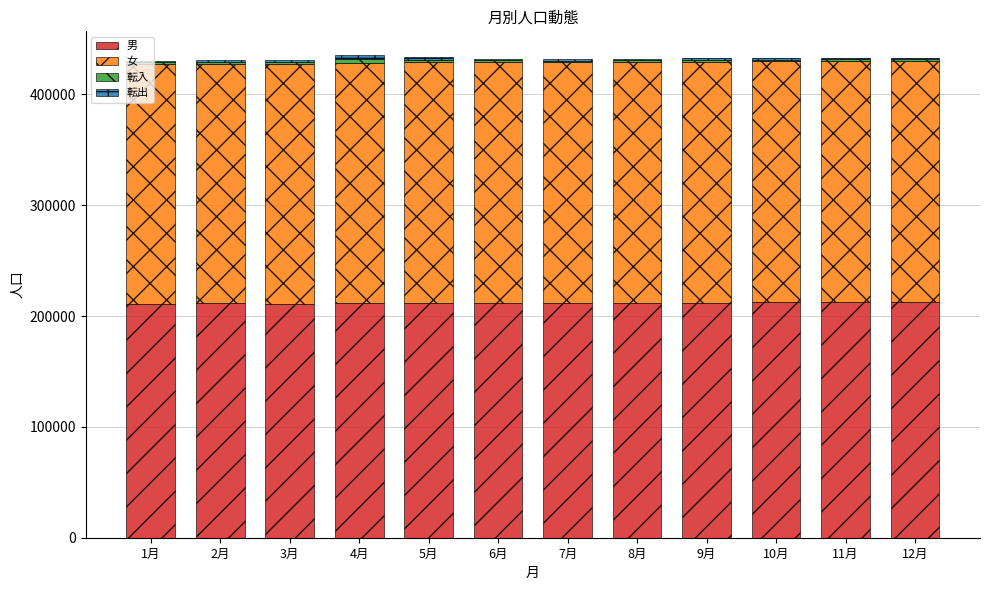

The value of 男 at 7月 is 211891. True or false?

True